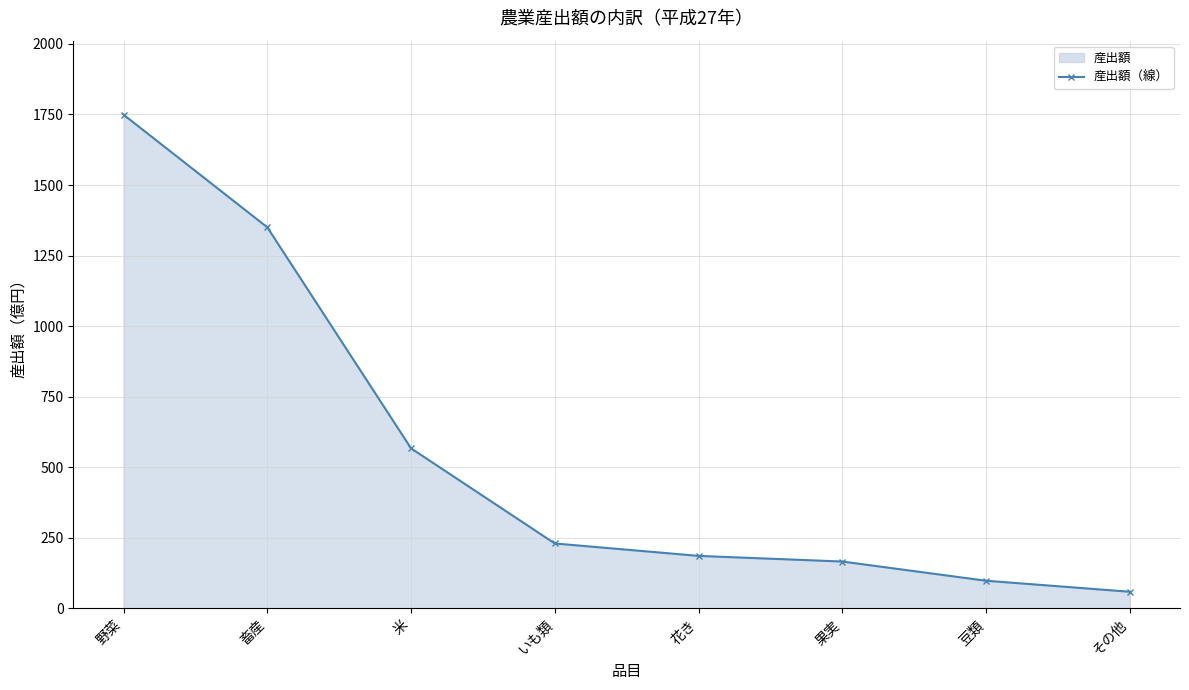

How many categories are shown in the chart?

8